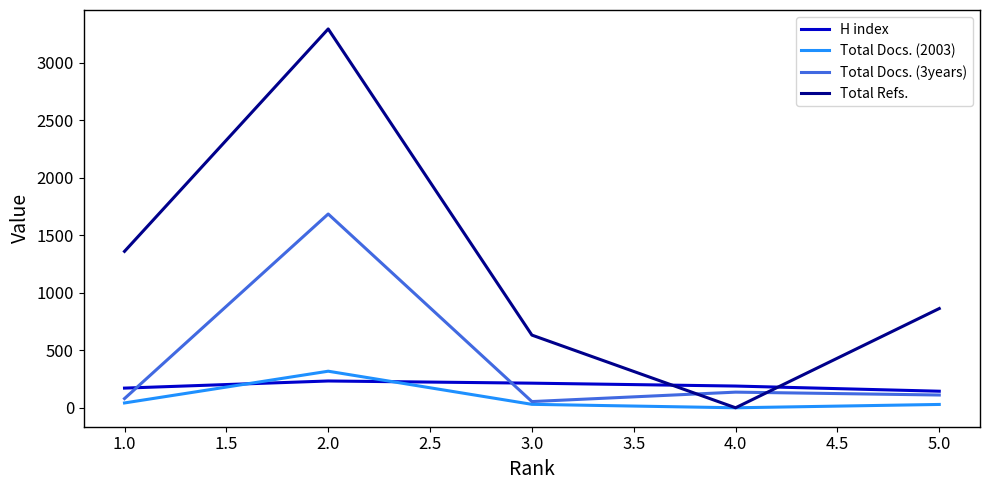

Which series has the largest range (max minus min)?

Total Refs.